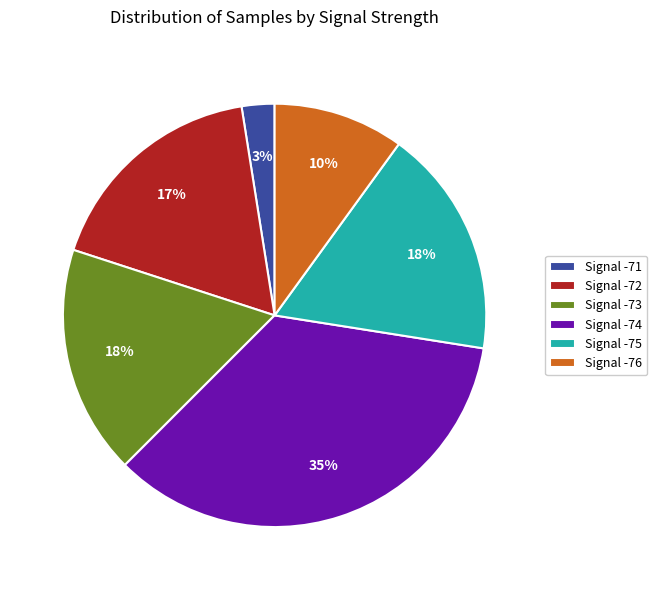

How many segments does this pie chart have?

6